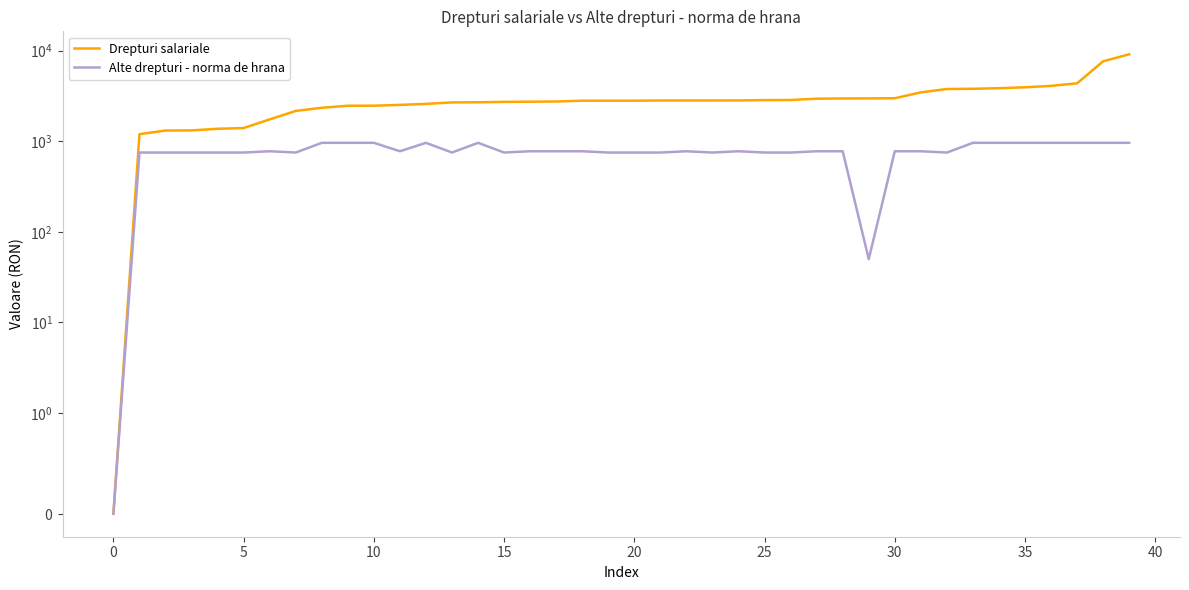

What are all the series names shown in the legend?

Drepturi salariale, Alte drepturi - norma de hrana